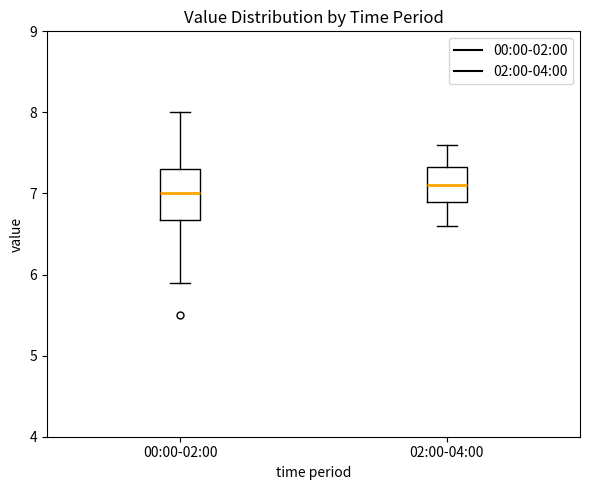

Reading left to right, read every box against the y-axis: the position of its median line, the range the box covers, and the ends of its whiskers. The values are not printed on the chart, so give them approximately, as read against the axis.

00:00-02:00: median 7.0, box 6.7 to 7.3, whiskers 5.9 to 8.0
02:00-04:00: median 7.1, box 6.9 to 7.3, whiskers 6.6 to 7.6